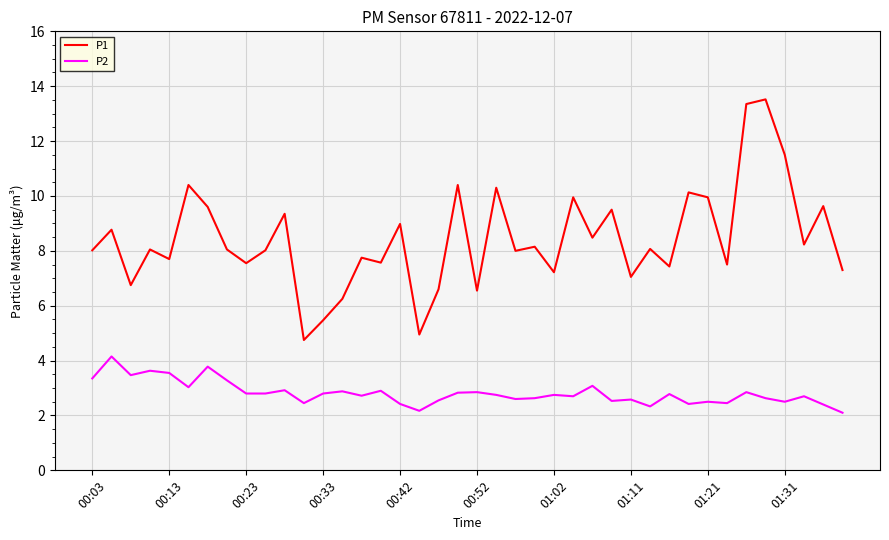

True or false: P2 and P1 cross at least once.

False